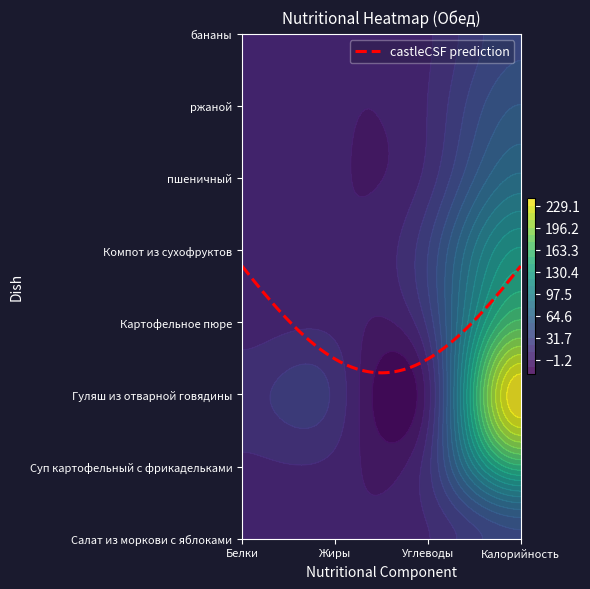

Where is пшеничный nearest to the value 39?

Углеводы